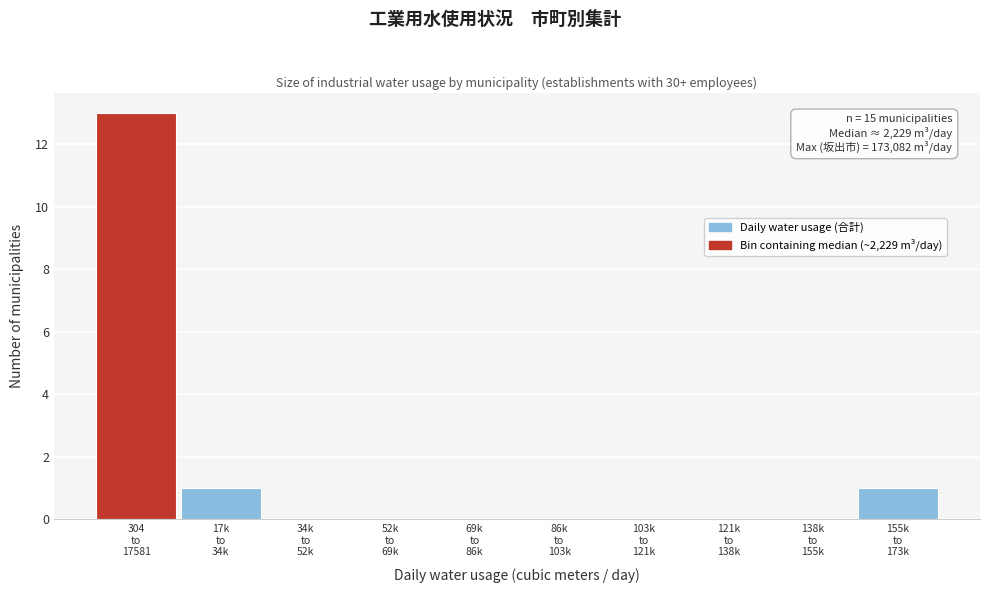

What is the maximum value shown in the chart?

13